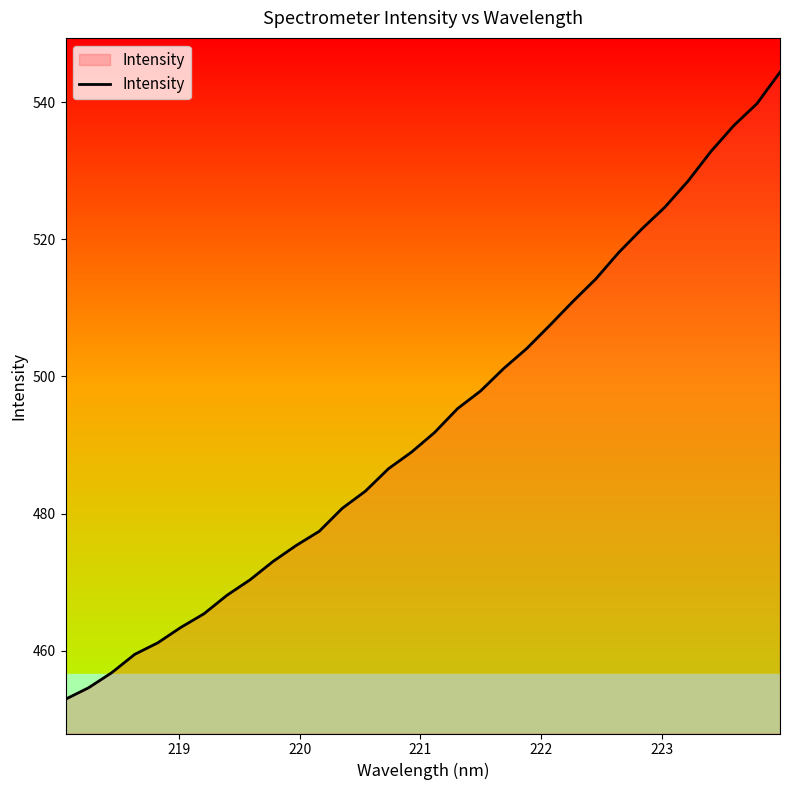

What is the difference between the maximum and minimum values?

91.4